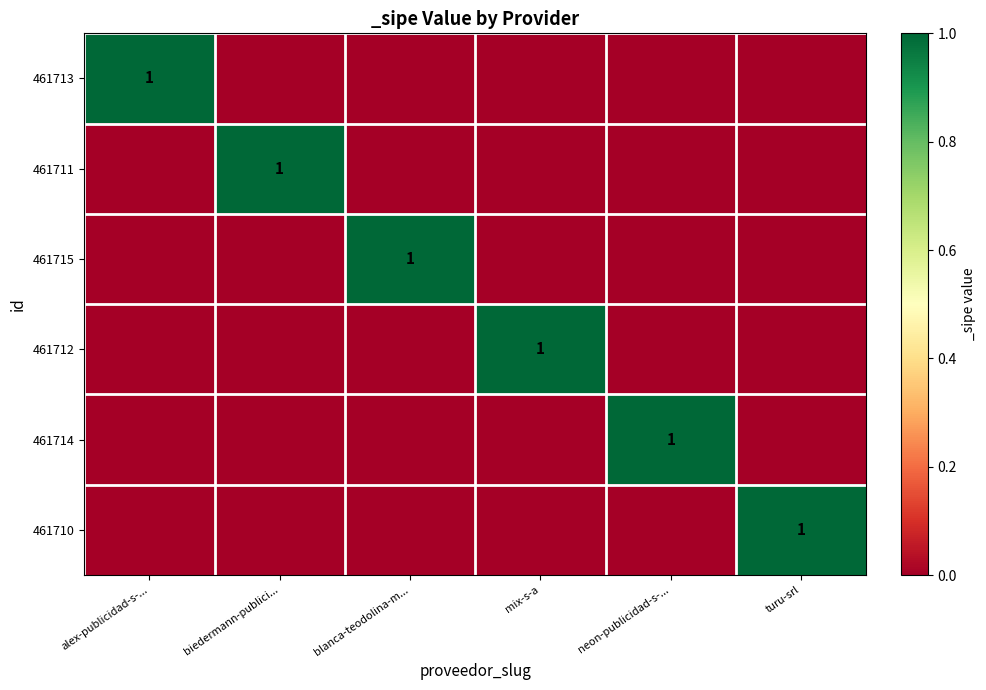

True or false: 461711 has a value of 1 at biedermann-publici....

True